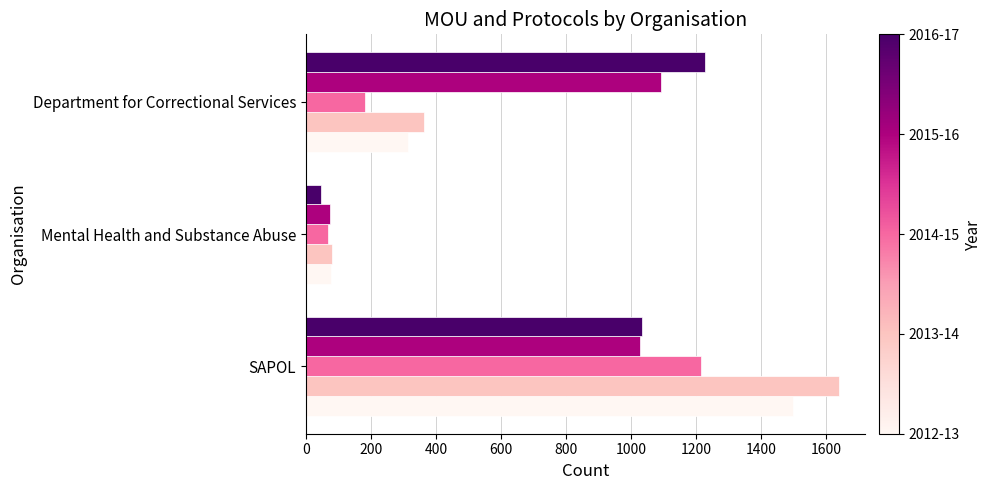

At which category is the sum across all series the highest?

SAPOL